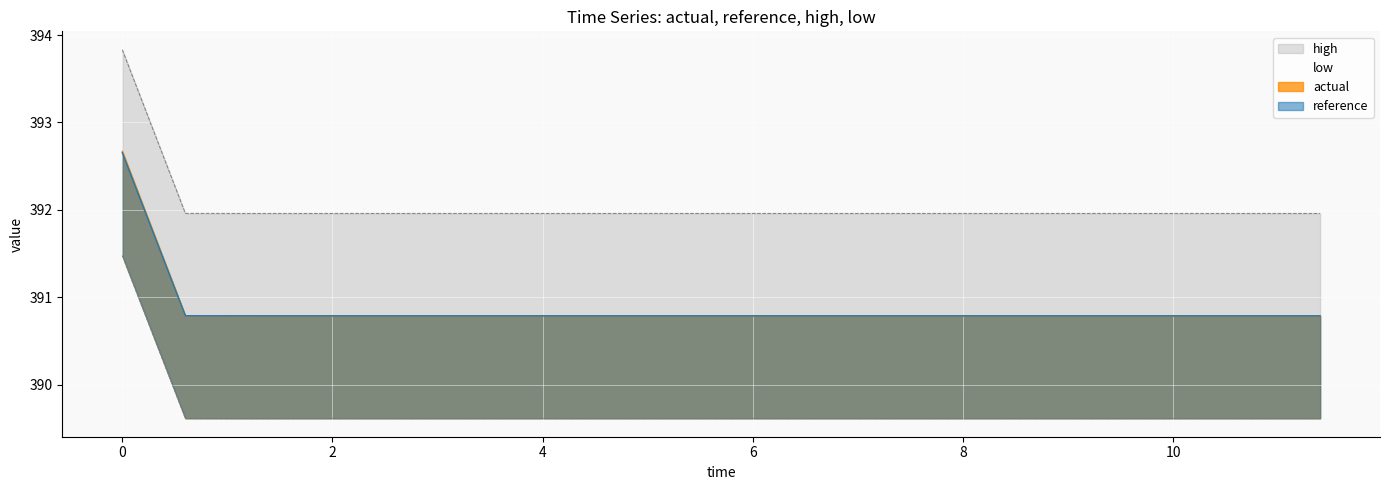

What is the value of the high point at the 19th from the left?

389.6